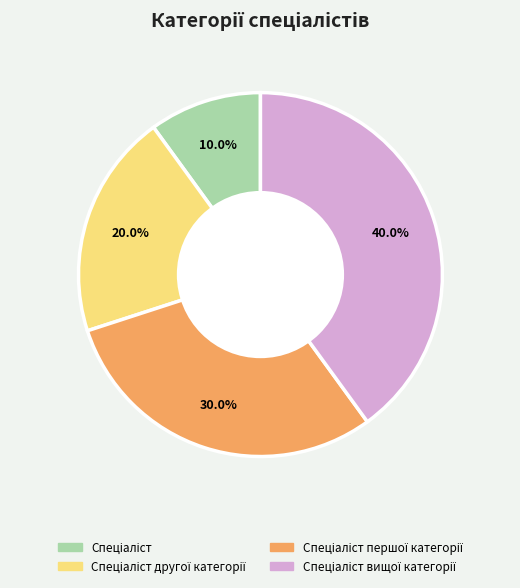

Is there a majority slice in this chart?

No